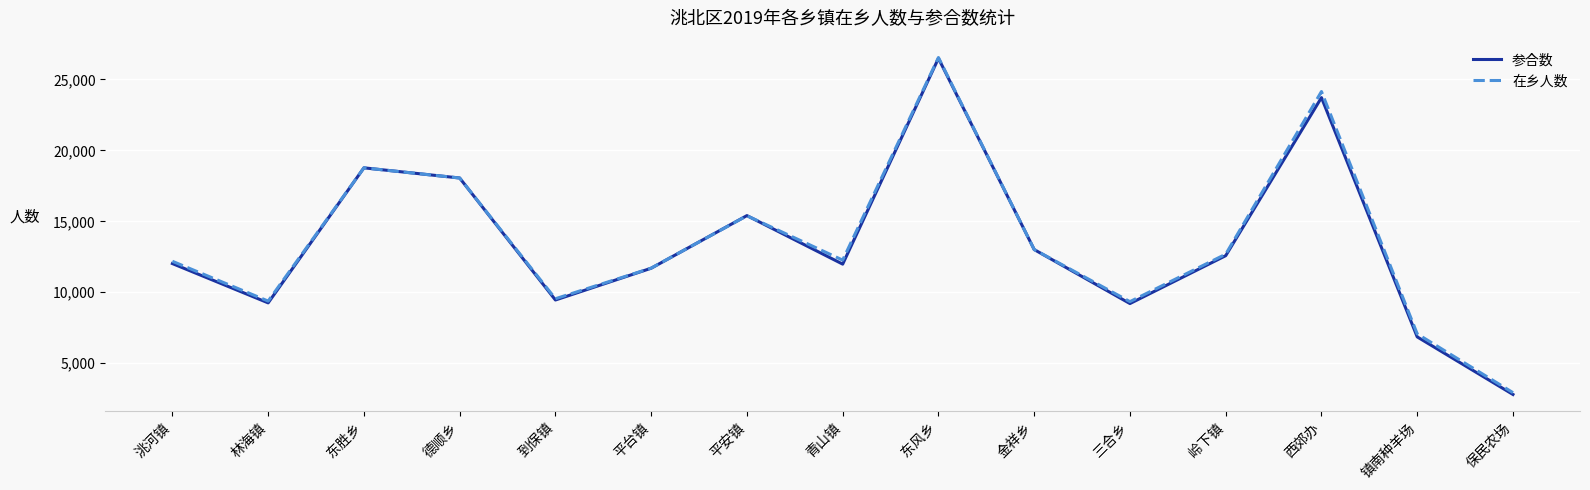

At which label does 在乡人数 first exceed 12264?

东胜乡